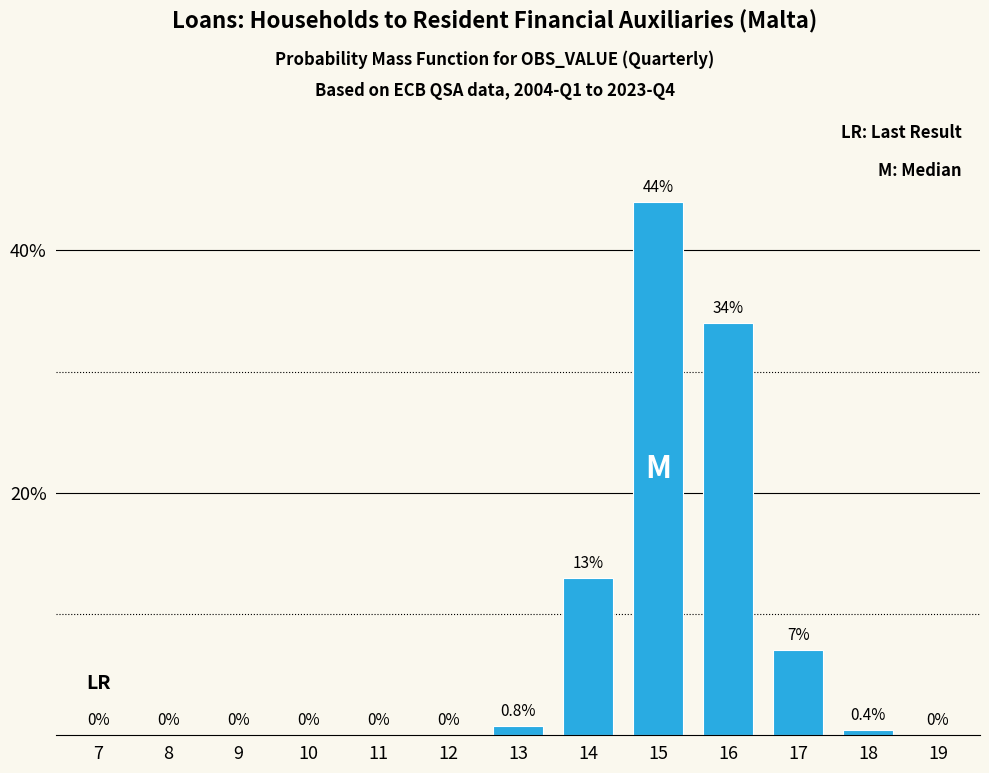

Reading left to right, what are all the values shown in this chart?

7=0.0	8=0.0	9=0.0	10=0.0	11=0.0	12=0.0	13=0.8	14=13.0	15=44.0	16=34.0	17=7.0	18=0.4	19=0.0